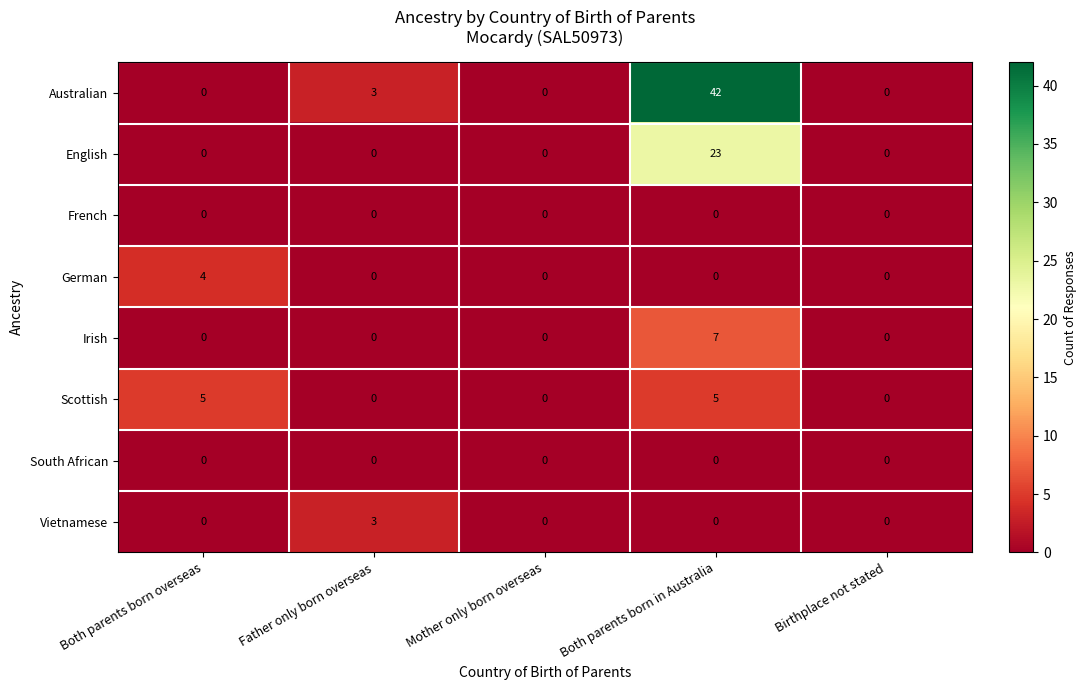

What is the difference between the highest and lowest values at Both parents born overseas?

5